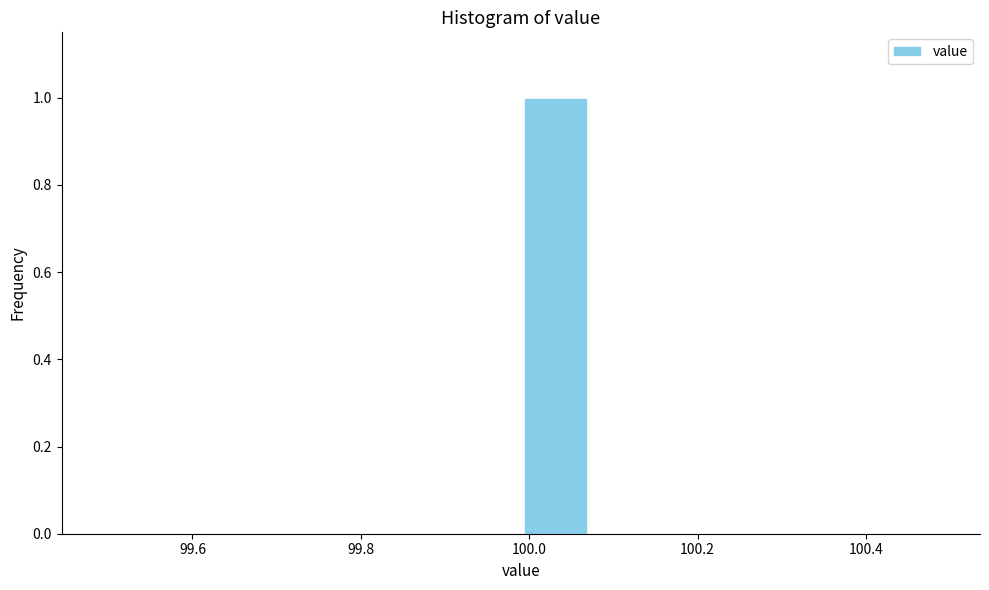

Reading left to right, transcribe this chart: for each bar, give the range it covers on the x-axis and its height. Neither the bar edges nor the heights are printed on the chart, so give them approximately, as read against the axes.

99.50 to 99.58: 0
99.58 to 99.66: 0
99.66 to 99.74: 0
99.74 to 99.82: 0
99.82 to 99.90: 0
99.90 to 100.00: 0
100.00 to 100.08: 1
100.08 to 100.16: 0
100.16 to 100.24: 0
100.24 to 100.32: 0
100.32 to 100.40: 0
100.40 to 100.50: 0